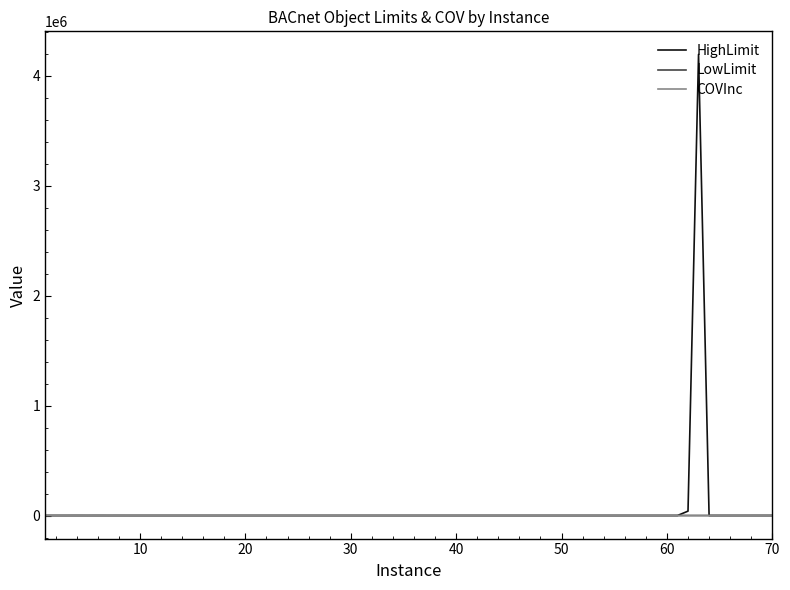

Which series has the largest range (max minus min)?

HighLimit